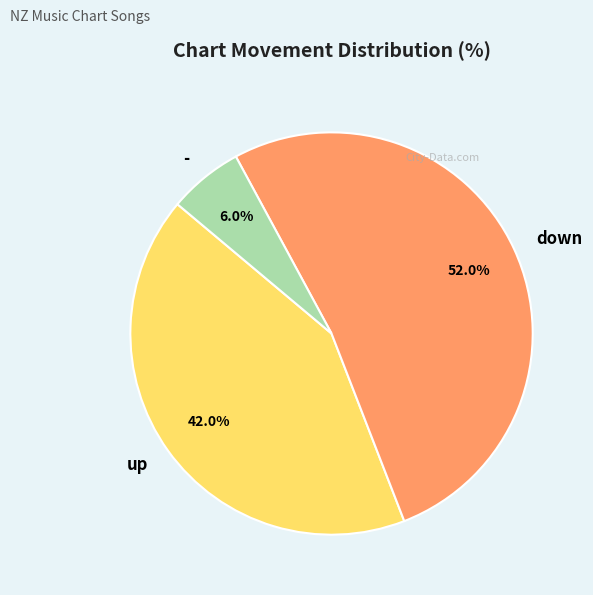

To the nearest percent, what portion does down represent?

52%